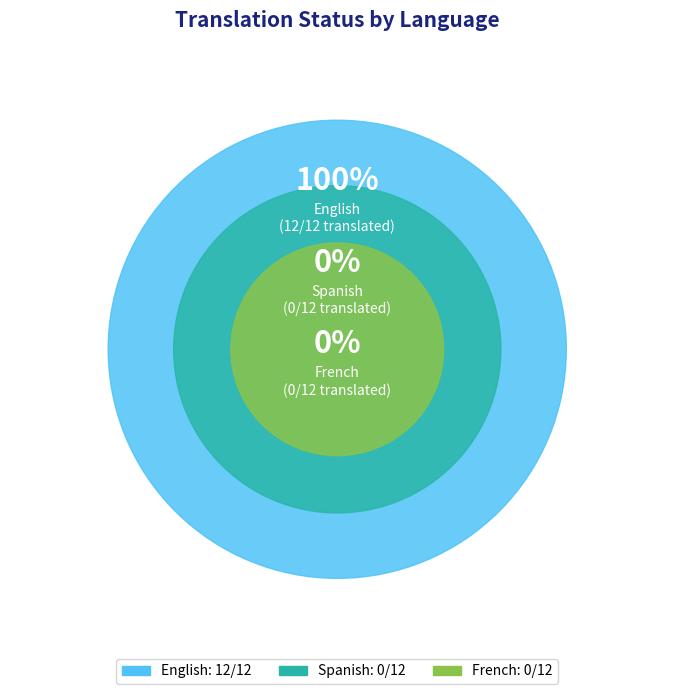

Is there any slice that represents more than half of the pie?

Yes